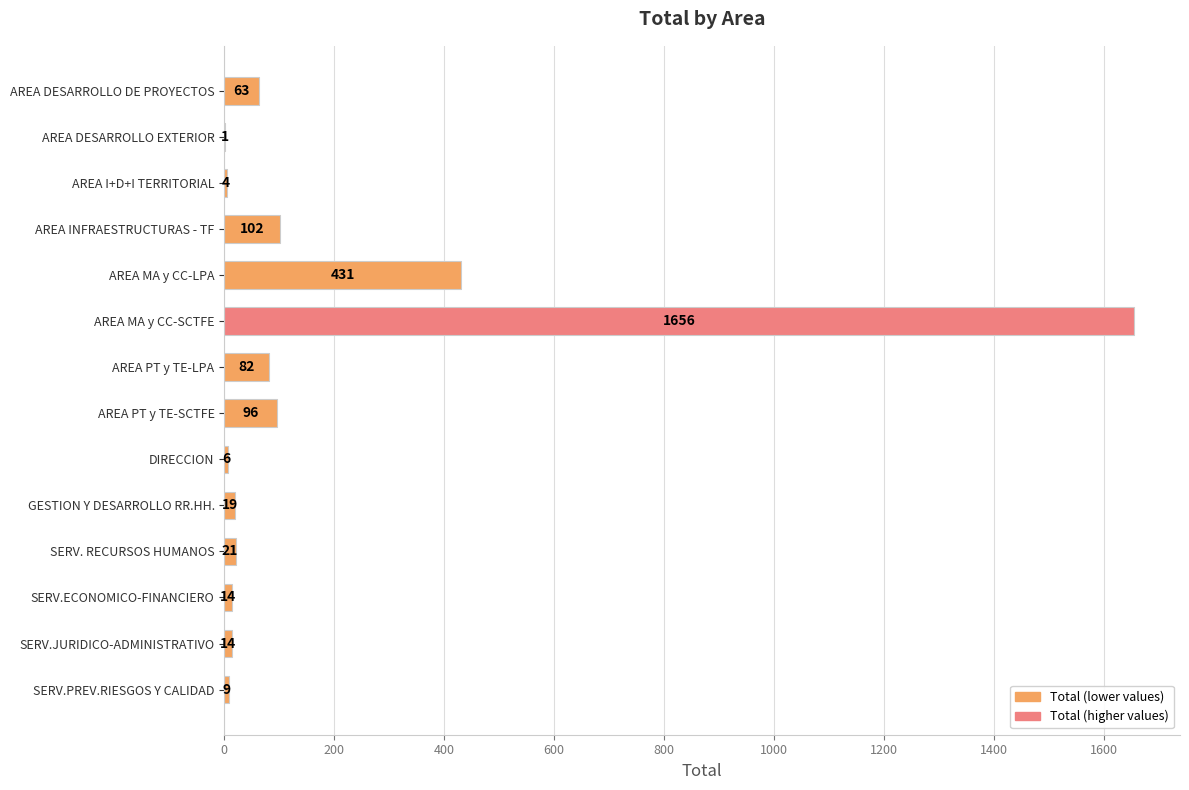

Which has a higher value, SERV. RECURSOS HUMANOS or AREA MA y CC-LPA?

AREA MA y CC-LPA